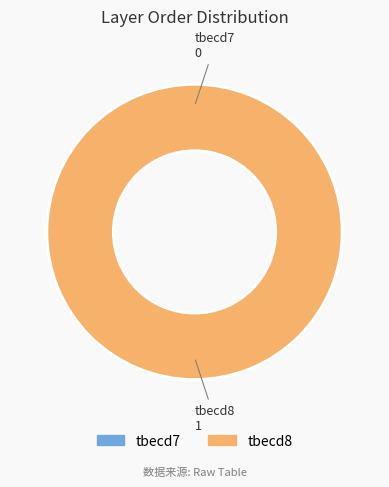

To the nearest percent, what percentage of the pie is tbecd8?

100%